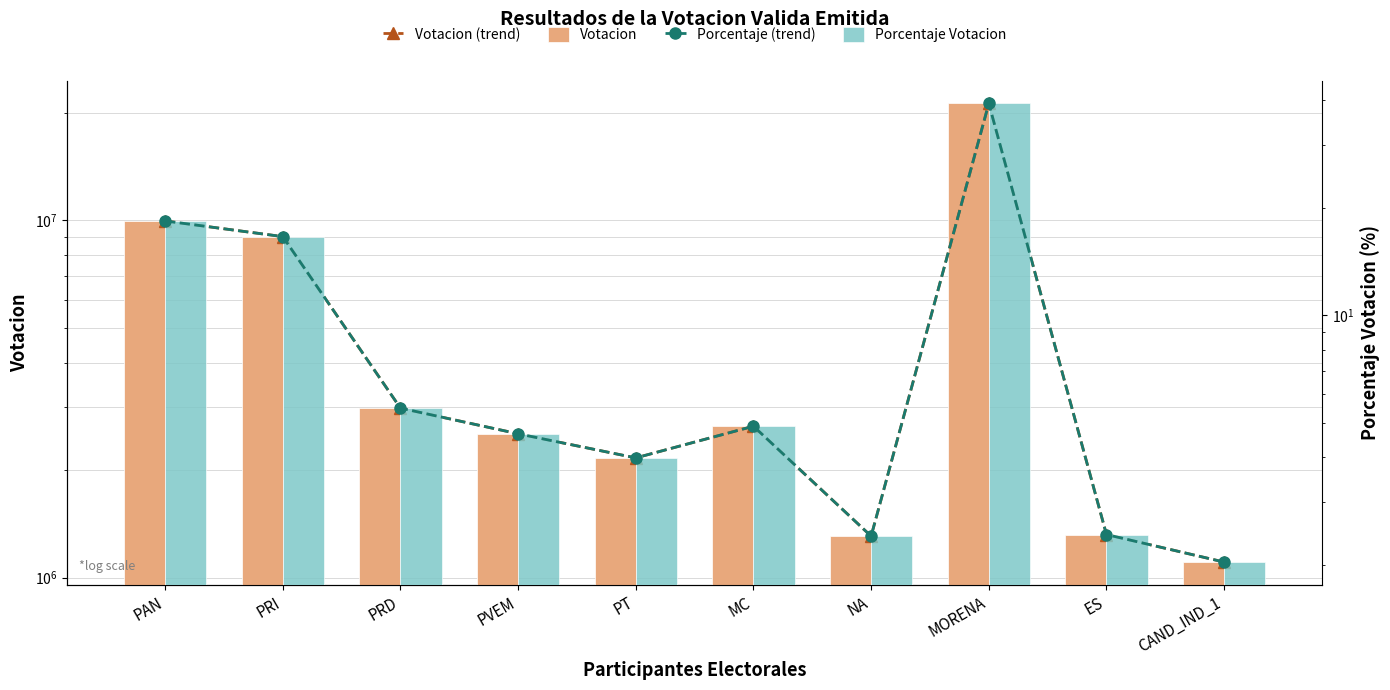

Does the chart contain stacked bars?

No